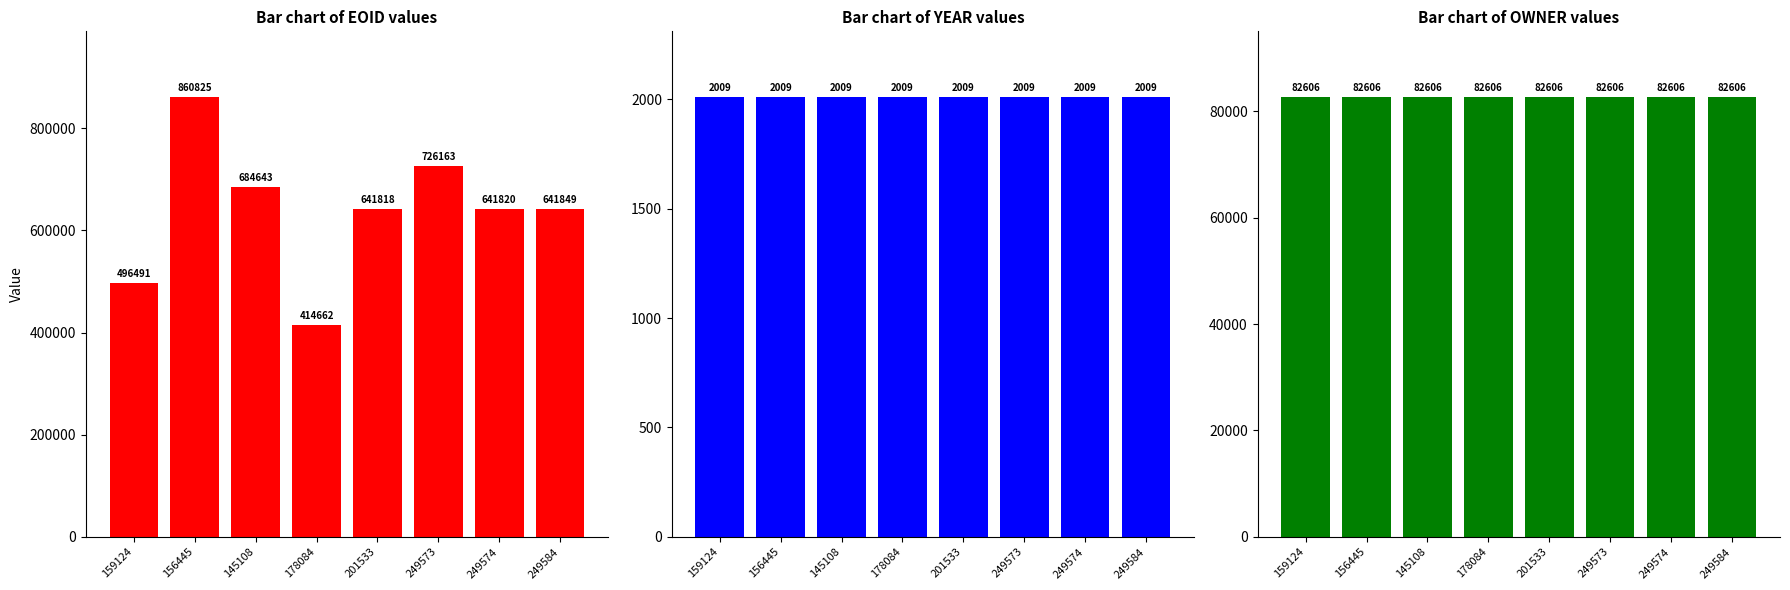

List the labels in order of YEAR value, smallest first.

159124, 156445, 145108, 178084, 201533, 249573, 249574, 249584